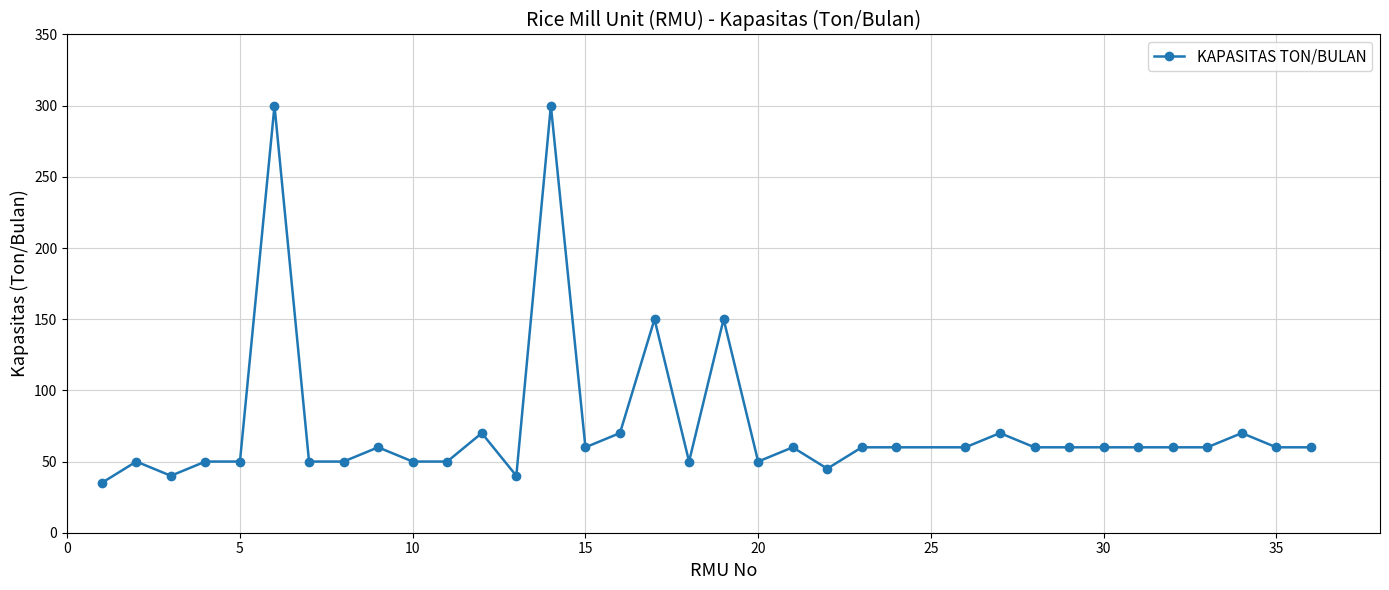

How many series are shown in this chart?

1